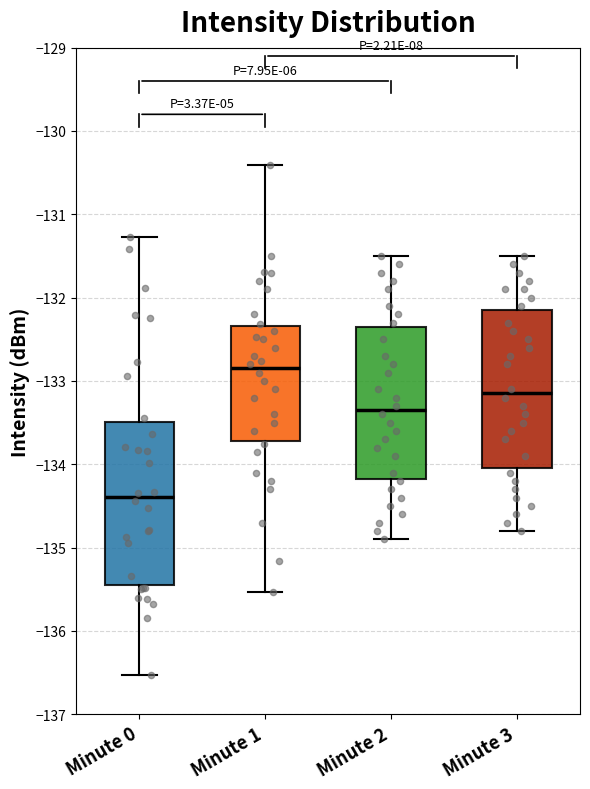

Reading left to right, transcribe this box plot: for each box, give where its median line is, the range the box spans, and where its two whiskers end, as read against the y-axis. The values are not printed on the chart, so give them approximately, as read against the axis.

Minute 0: median -134.4, box -135.4 to -133.5, whiskers -136.5 to -131.3
Minute 1: median -132.8, box -133.7 to -132.3, whiskers -135.5 to -130.4
Minute 2: median -133.3, box -134.2 to -132.3, whiskers -134.9 to -131.5
Minute 3: median -133.1, box -134.0 to -132.1, whiskers -134.8 to -131.5